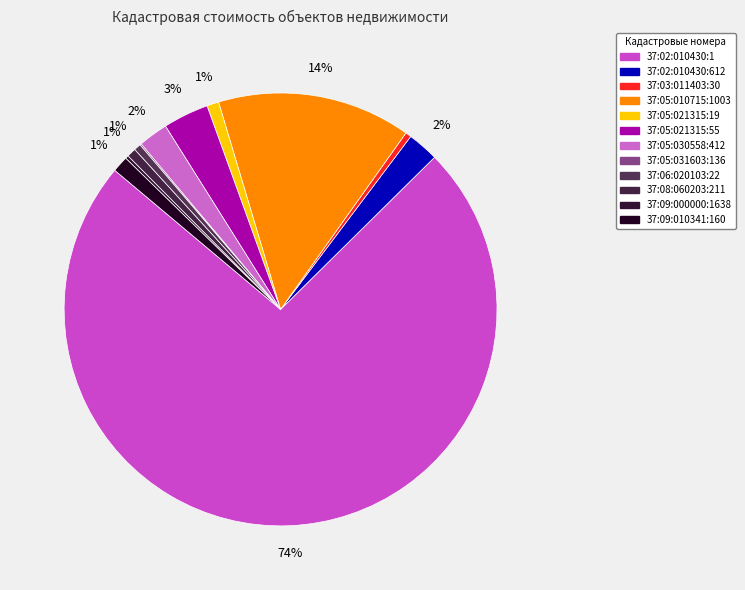

What portion of the pie excludes 37:05:021315:19?

99.1%